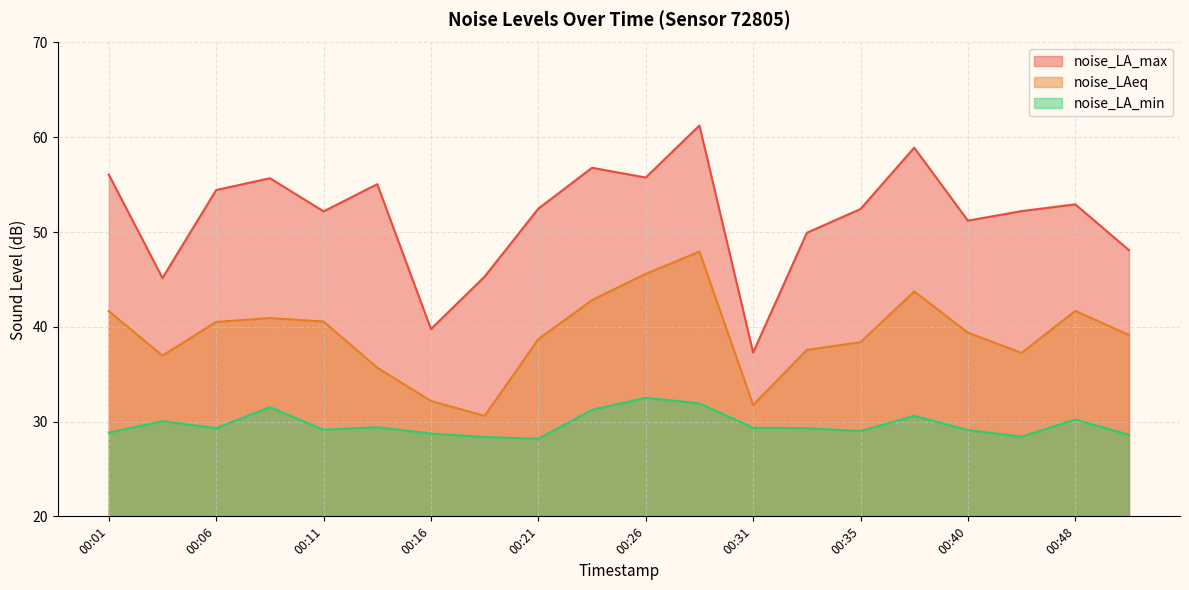

Reading left to right, extract all data points from this chart.

noise_LA_max: 56.1	45.1	54.4	55.7	52.2	55.0	39.8	45.3	52.5	56.8	55.8	61.2	37.3	49.9	52.4	58.9	51.2	52.2	52.9	48.1
noise_LAeq: 41.6	37.0	40.5	40.9	40.6	35.7	32.2	30.6	38.7	42.8	45.6	47.9	31.8	37.6	38.4	43.7	39.4	37.2	41.7	39.1
noise_LA_min: 28.8	30.0	29.3	31.5	29.1	29.4	28.7	28.4	28.2	31.2	32.5	31.9	29.4	29.3	29.0	30.6	29.1	28.4	30.2	28.6